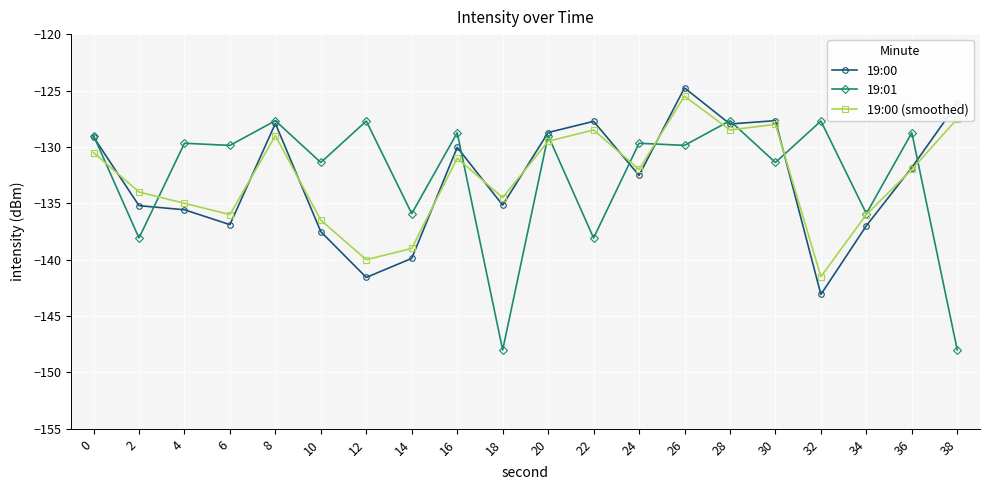

What are all the series names shown in the legend?

19:00, 19:01, 19:00 (smoothed)